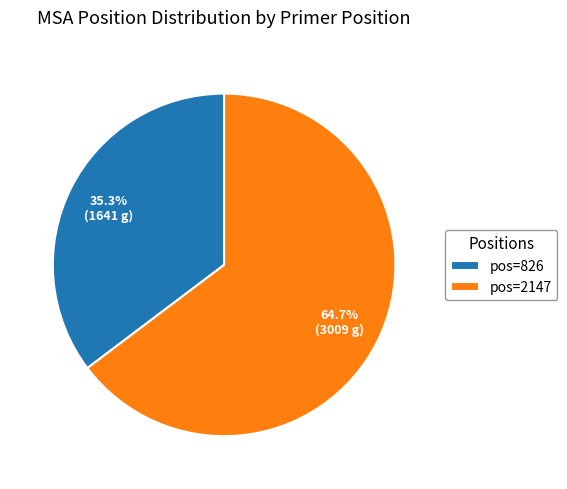

What is the ratio of the value at pos=2147 to the value at pos=826?

1.8